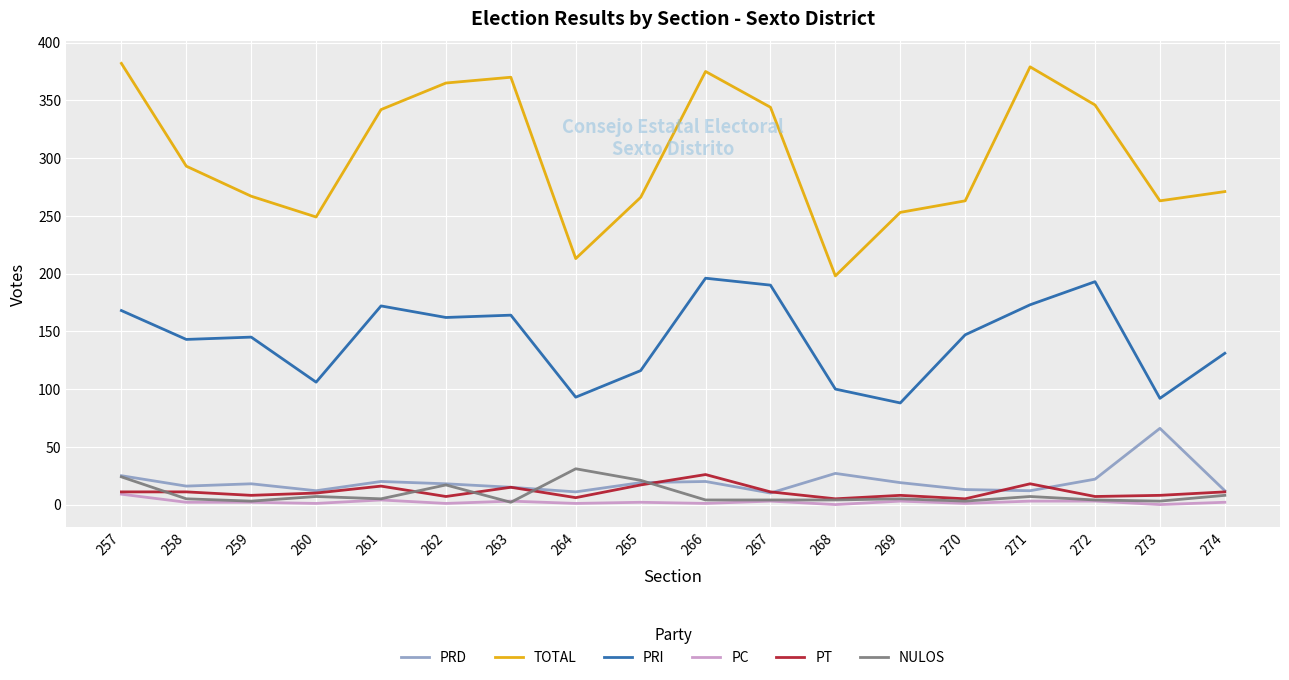

True or false: PRD has a value of 11 at 264.

True